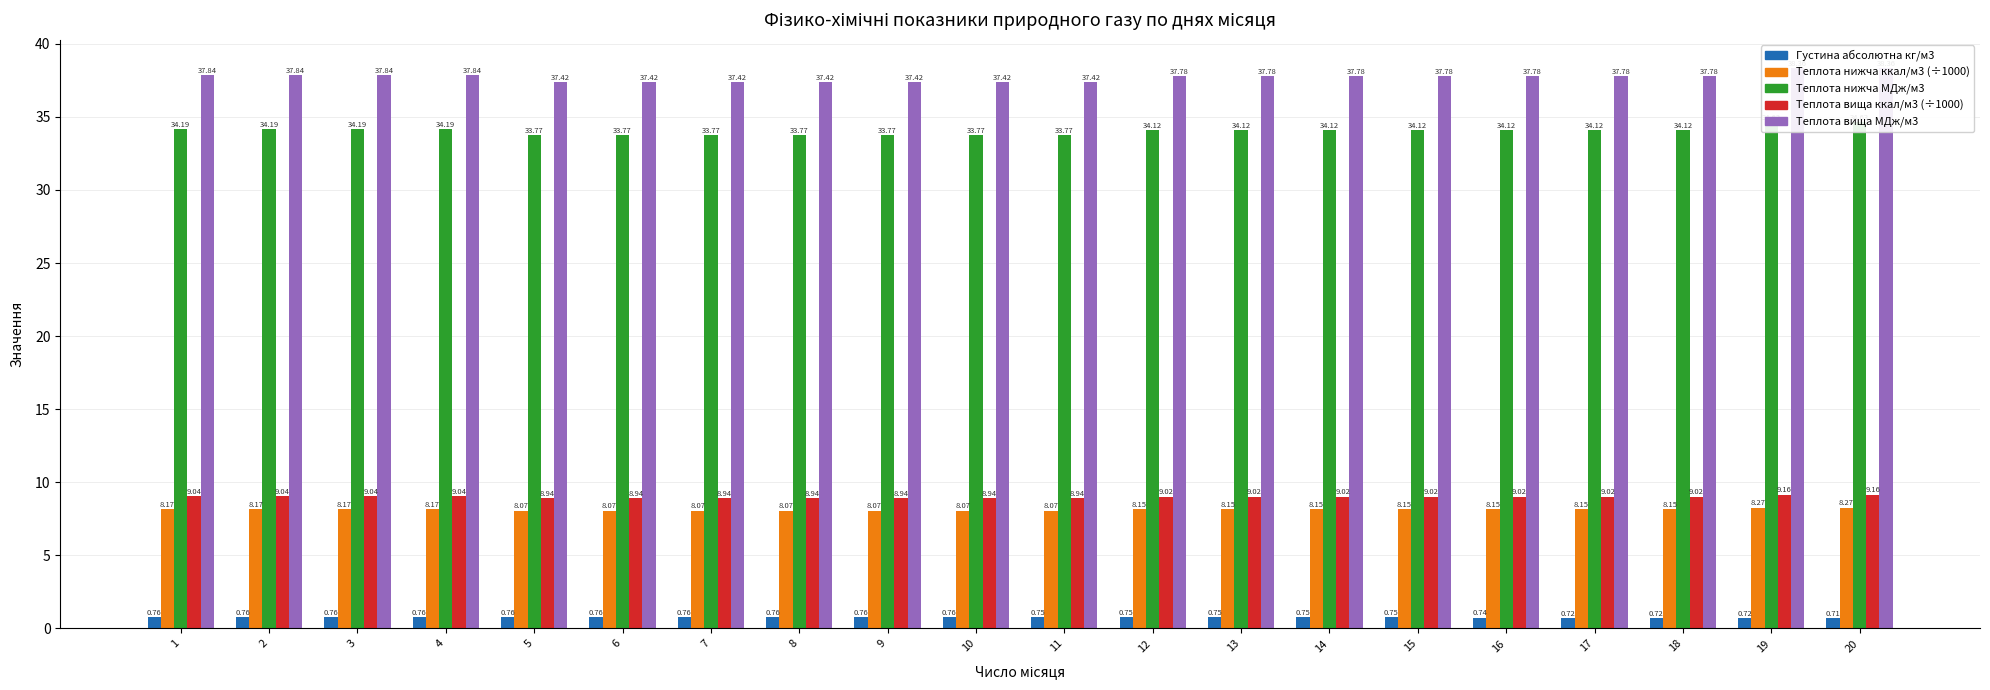

What is the difference between the second highest and second lowest values in the Теплота вища МДж/м3 series?

0.9